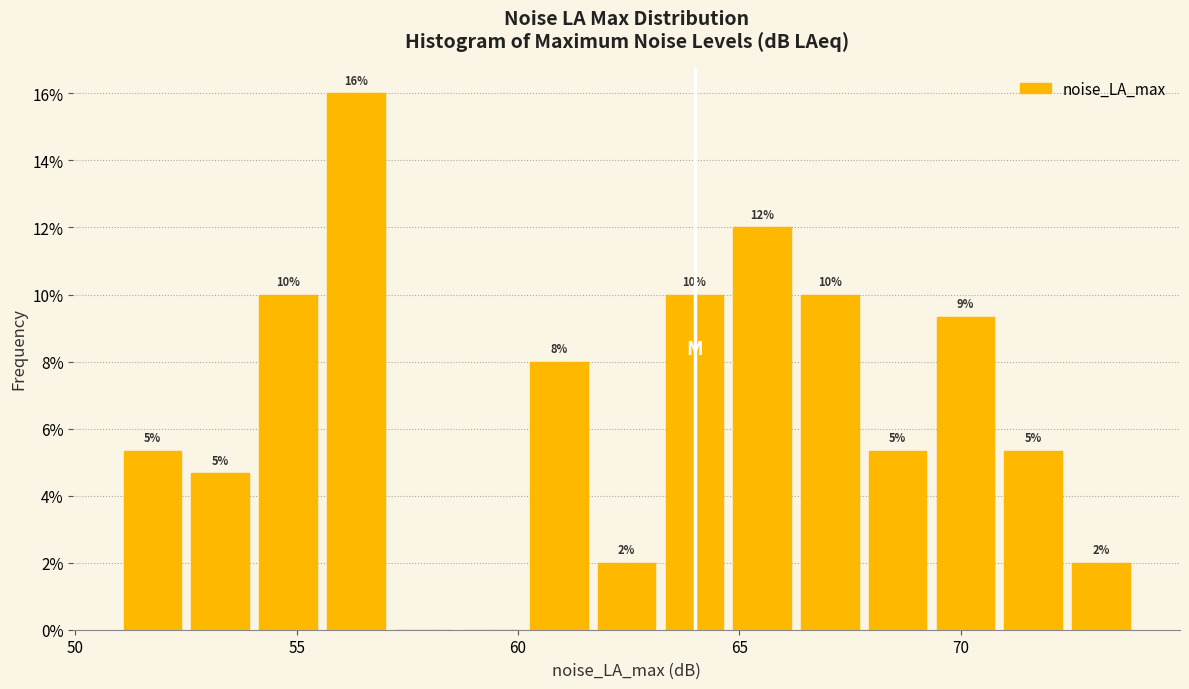

Read against the x-axis, roughly where is the centre of the tallest bar?

56.5